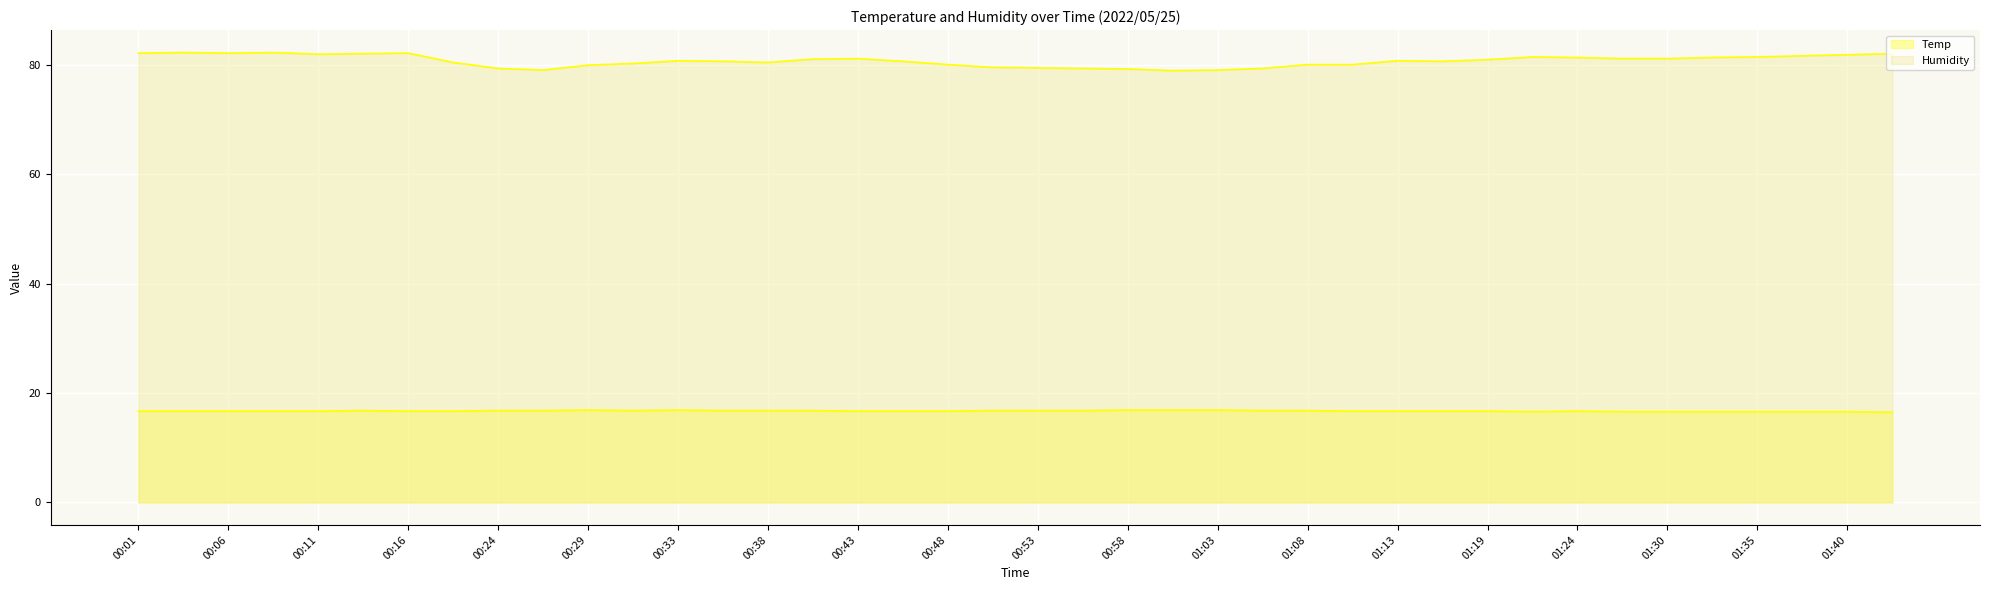

At how many categories does at least one series exceed 54?

40